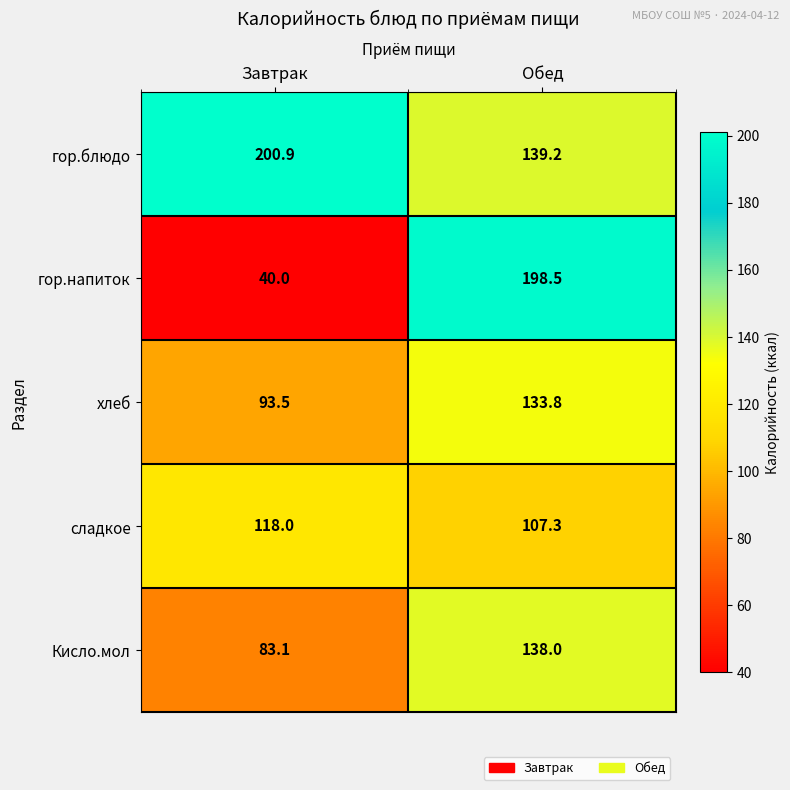

Which series has the largest total across all categories?

гор.блюдо